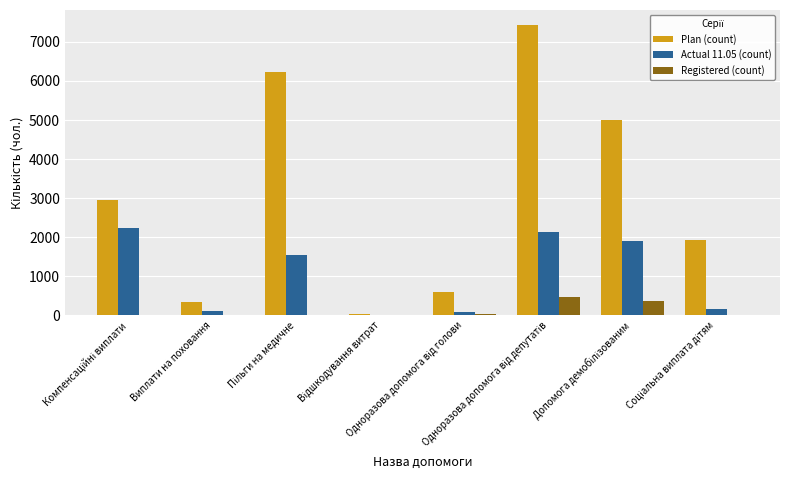

What is the maximum value shown in the chart?

7444